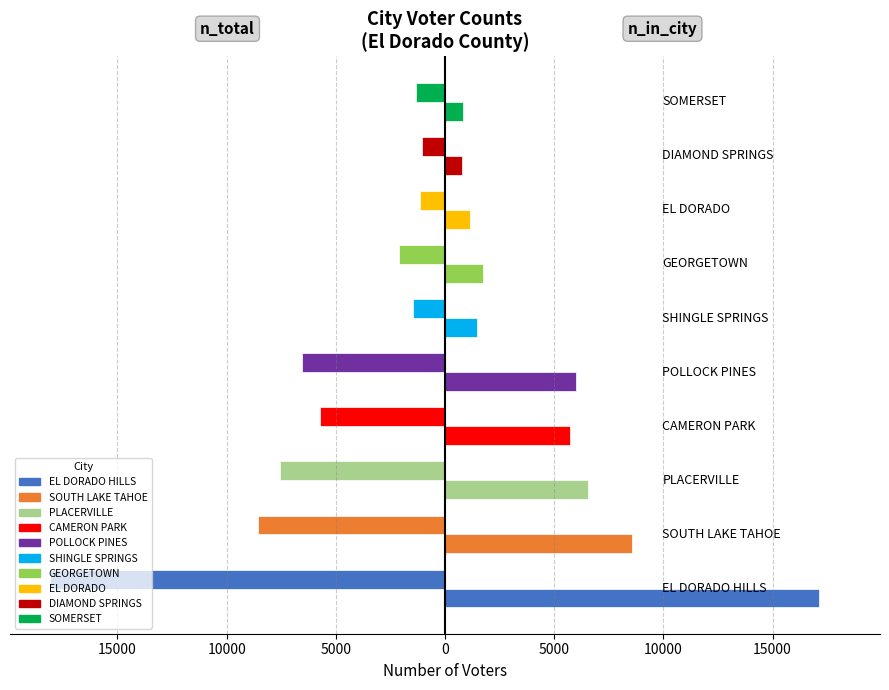

Reading left to right, what are all the values shown in this chart?

n_total: -18111	-8559	-7553	-5738	-6548	-1477	-2084	-1166	-1069	-1309
n_in_city: 17110	8559	6553	5738	5995	1477	1718	1141	798	819